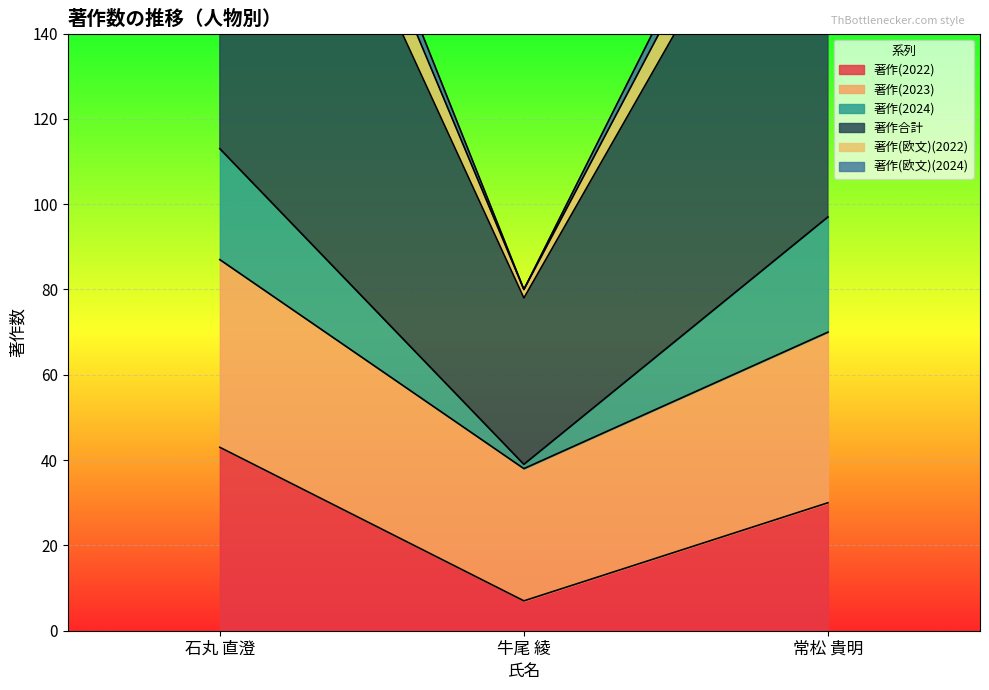

Which category has the lowest value across all series?

牛尾 綾